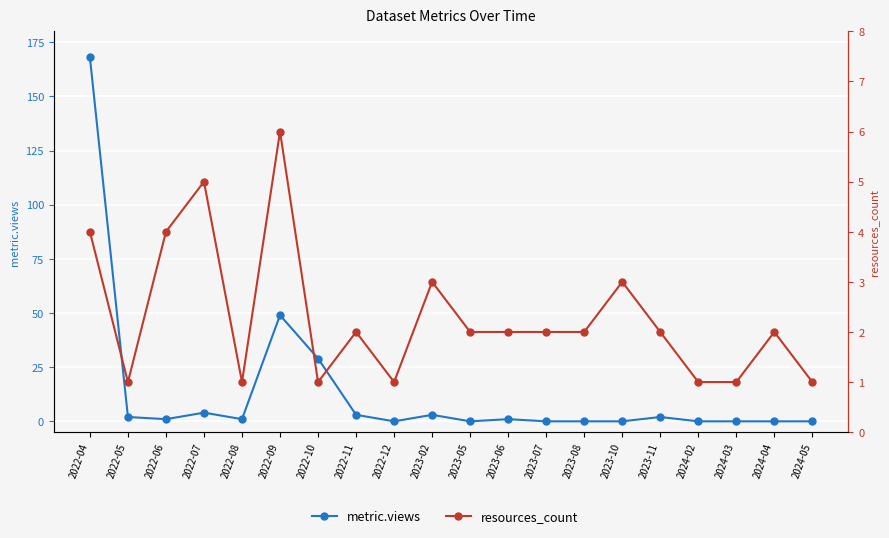

What is the average value of the metric.views series?

13